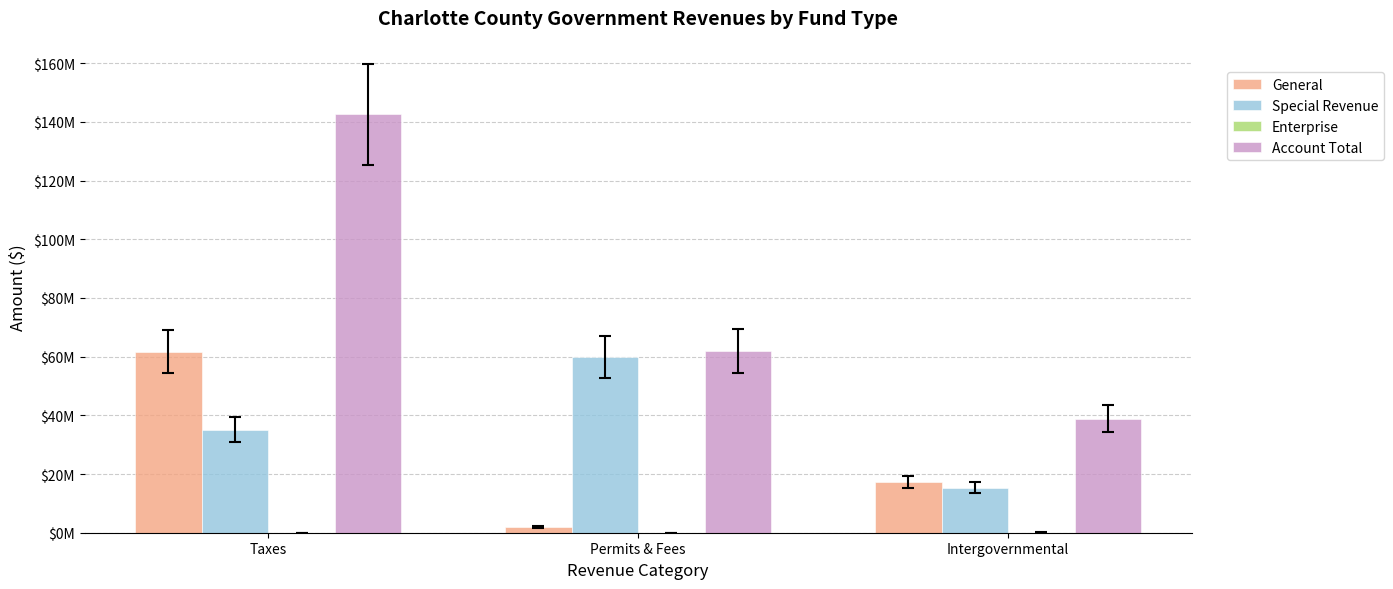

Which category has the highest value in the General series?

Taxes